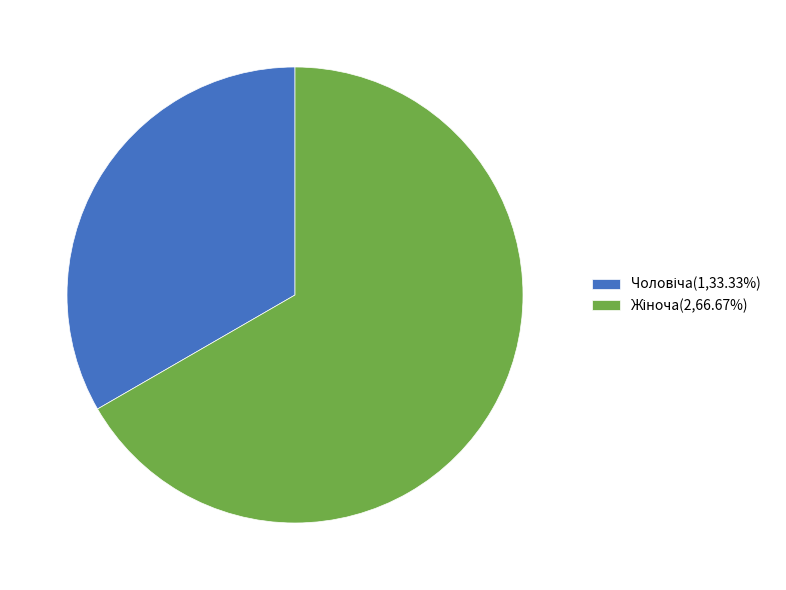

Is there any slice that represents more than half of the pie?

Yes